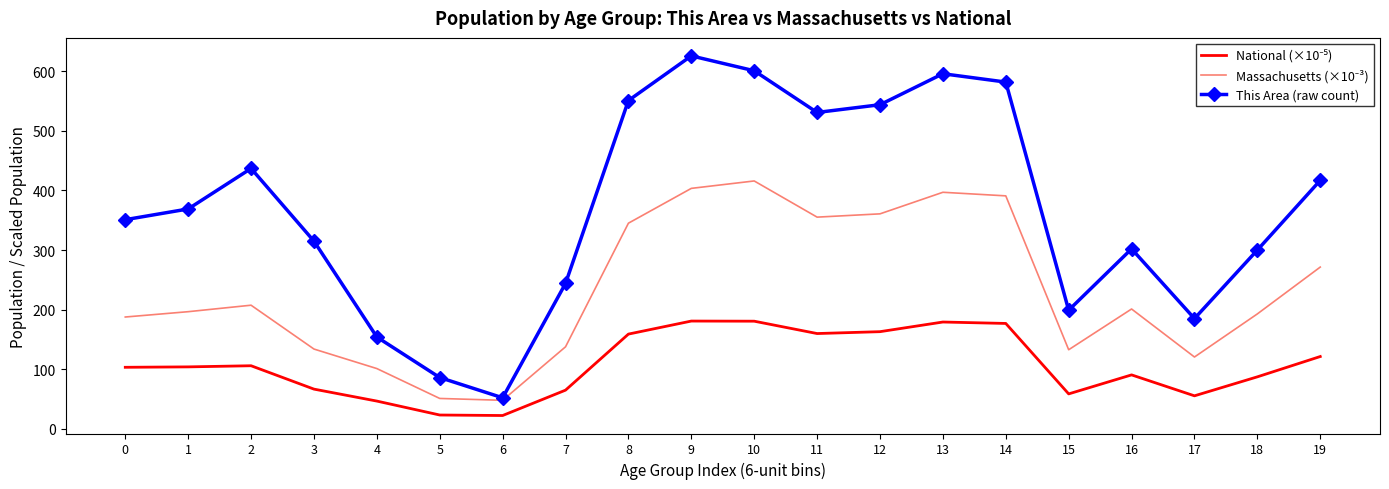

Count the number of categories in the chart.

20